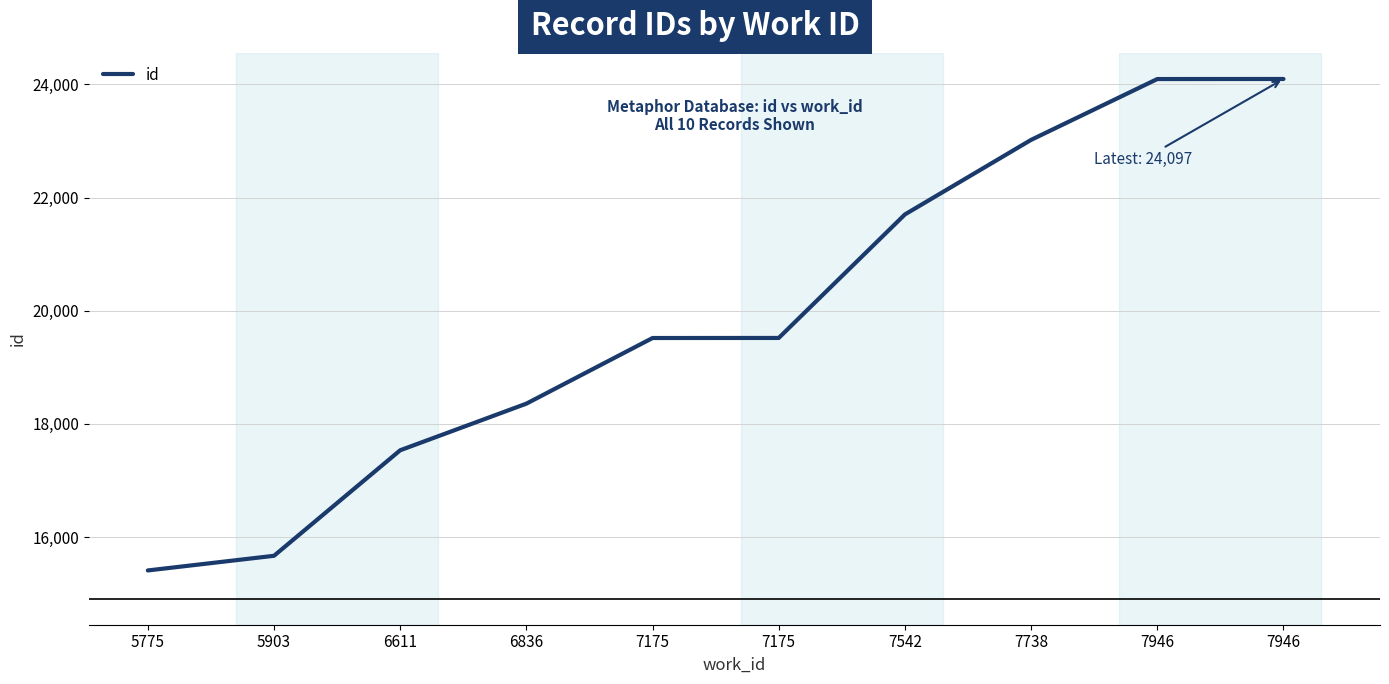

Which has a higher value, 5775 or 5903?

5903